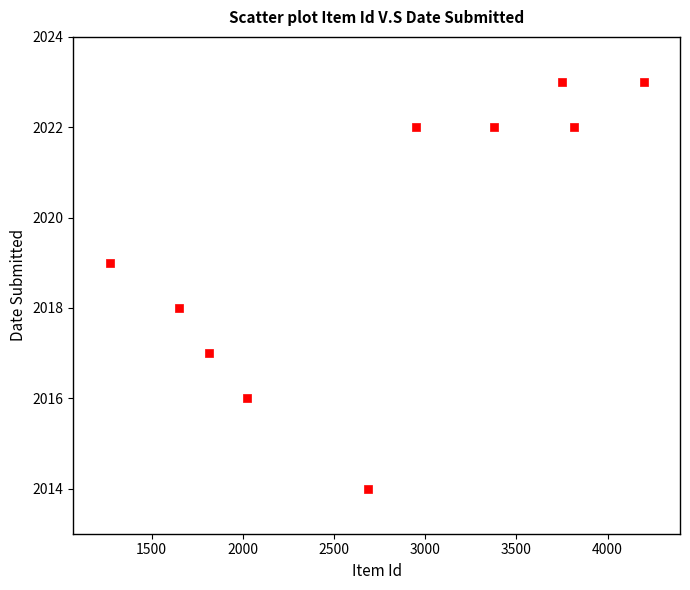

What is the average Y value?

2020